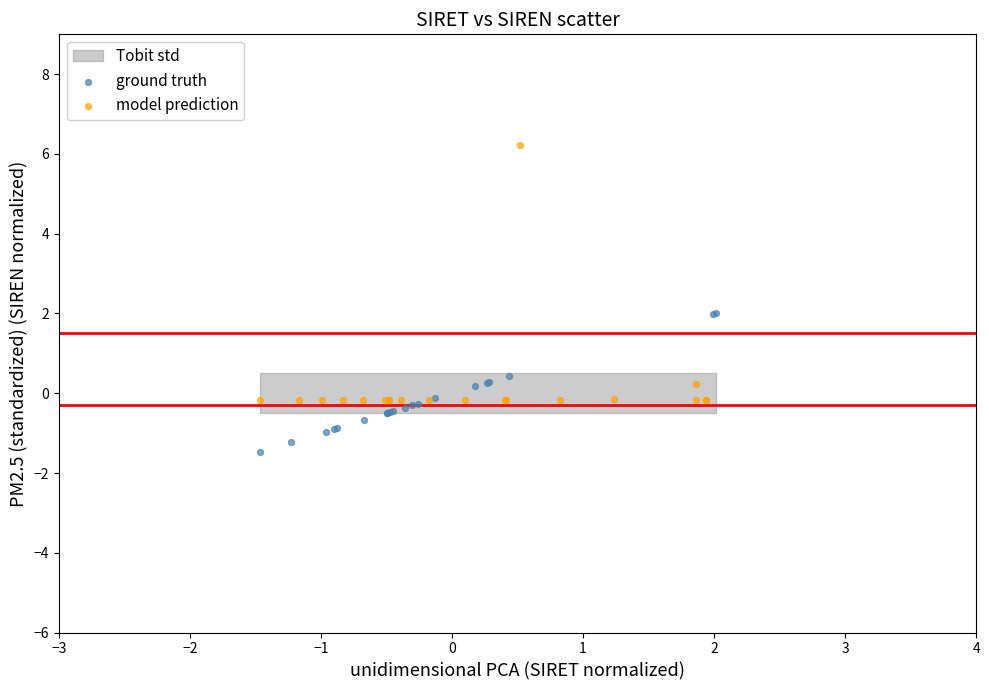

Which series has the widest spread of Y values?

model prediction